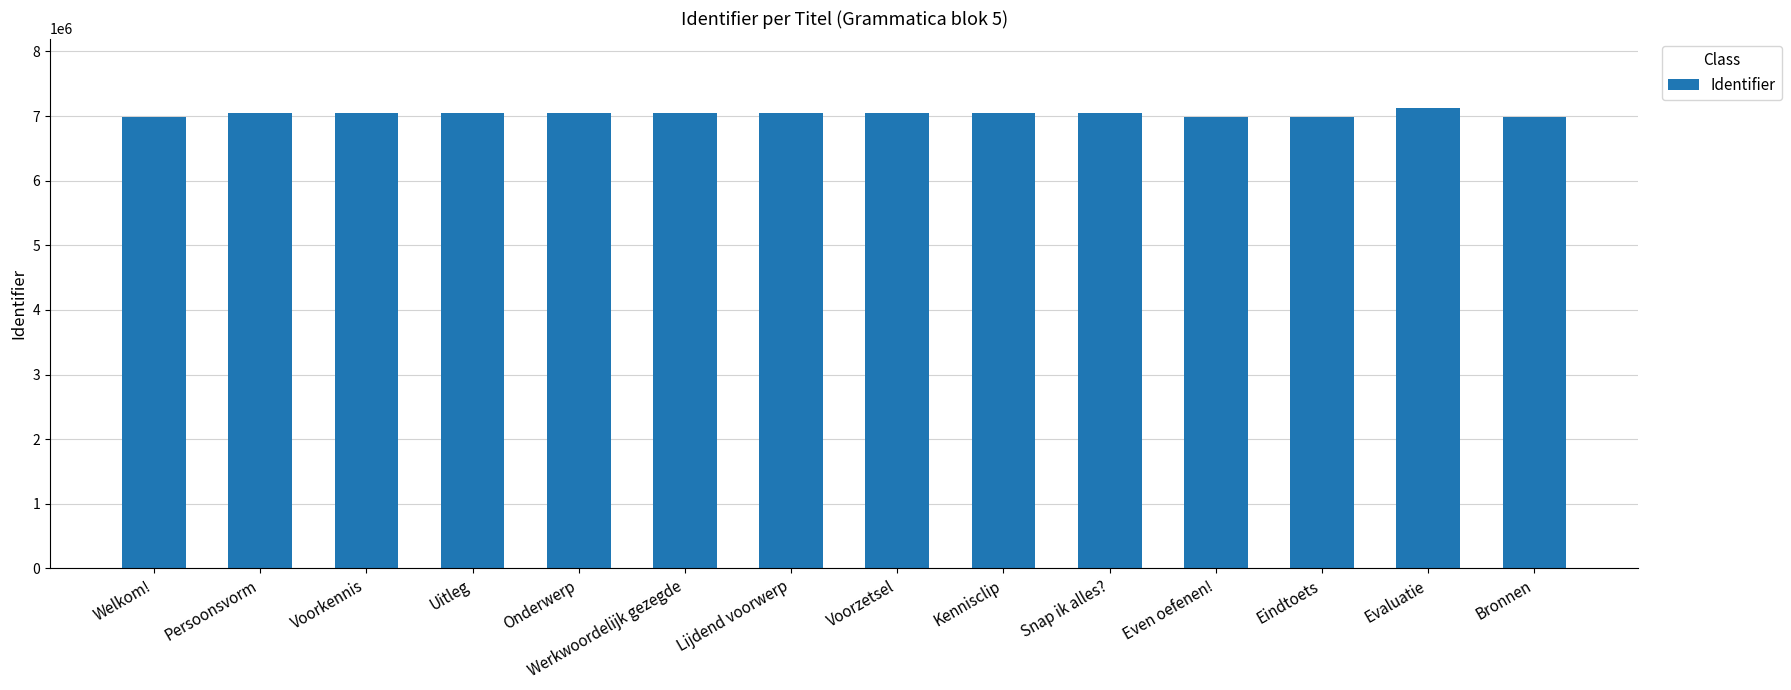

What is the ratio of the value at Persoonsvorm to the value at Kennisclip?

1.0